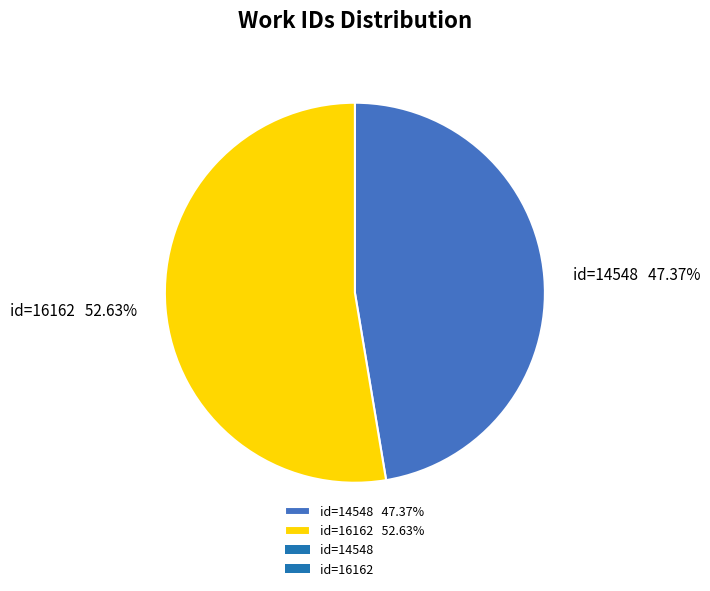

Which category has the smallest portion of the pie?

id=14548 47.37%